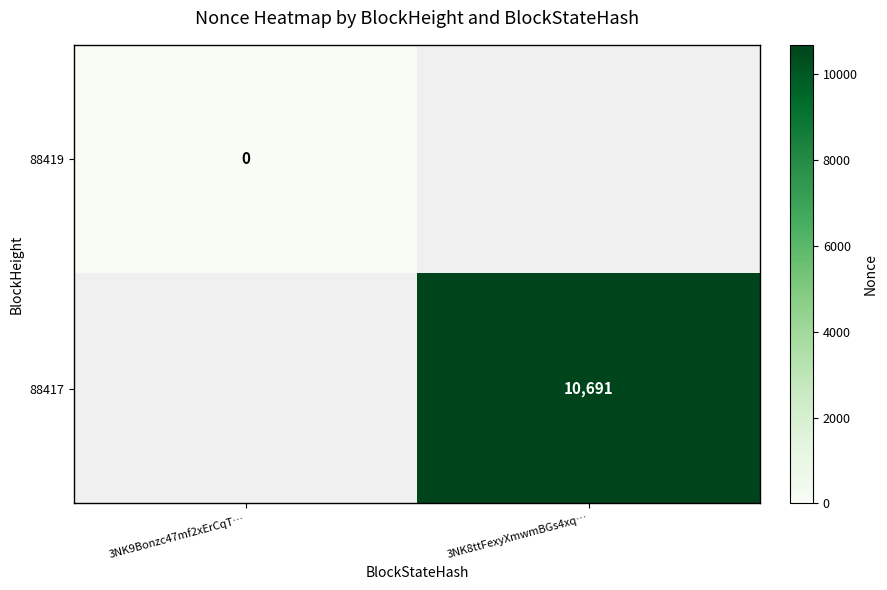

How many series are shown in this chart?

2